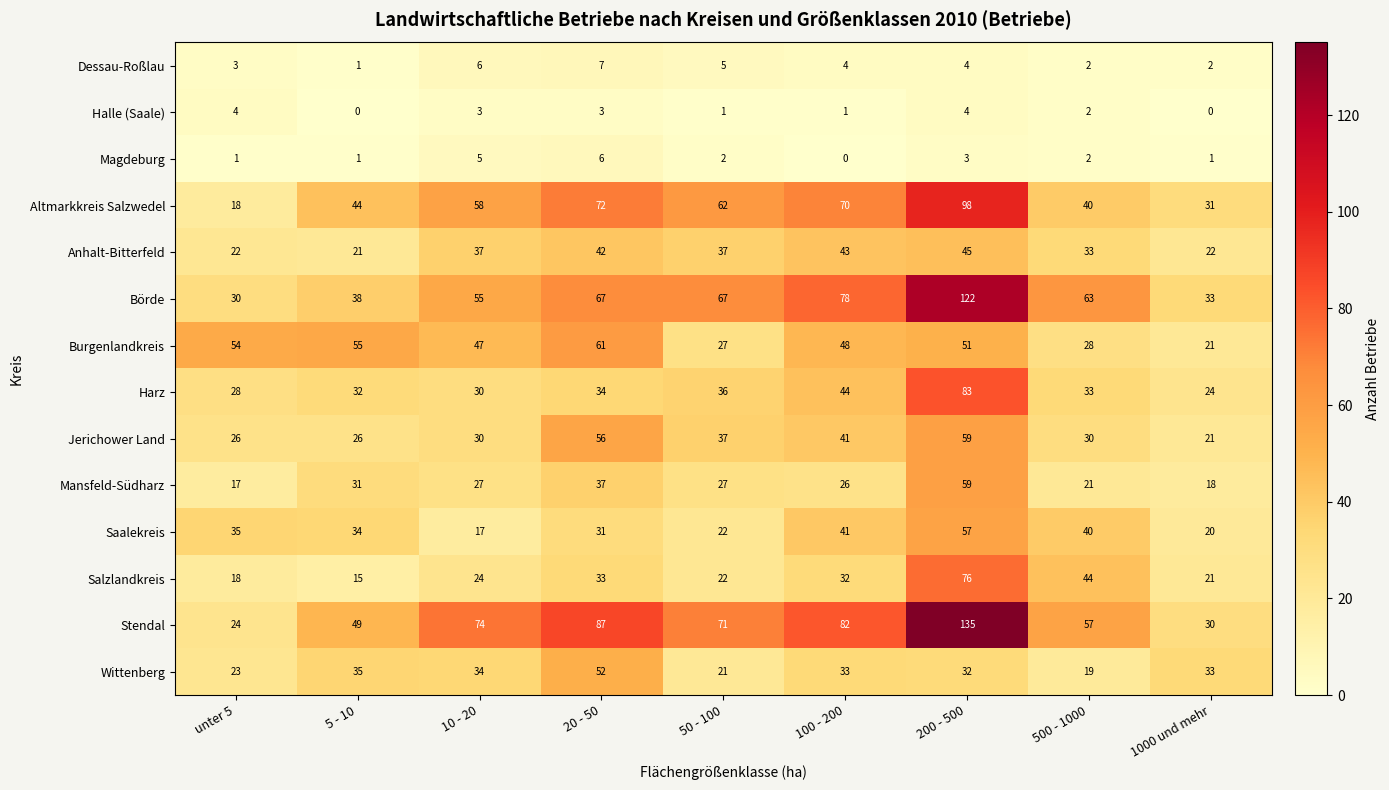

The value of Dessau-Roßlau at 5 - 10 is 2. True or false?

False